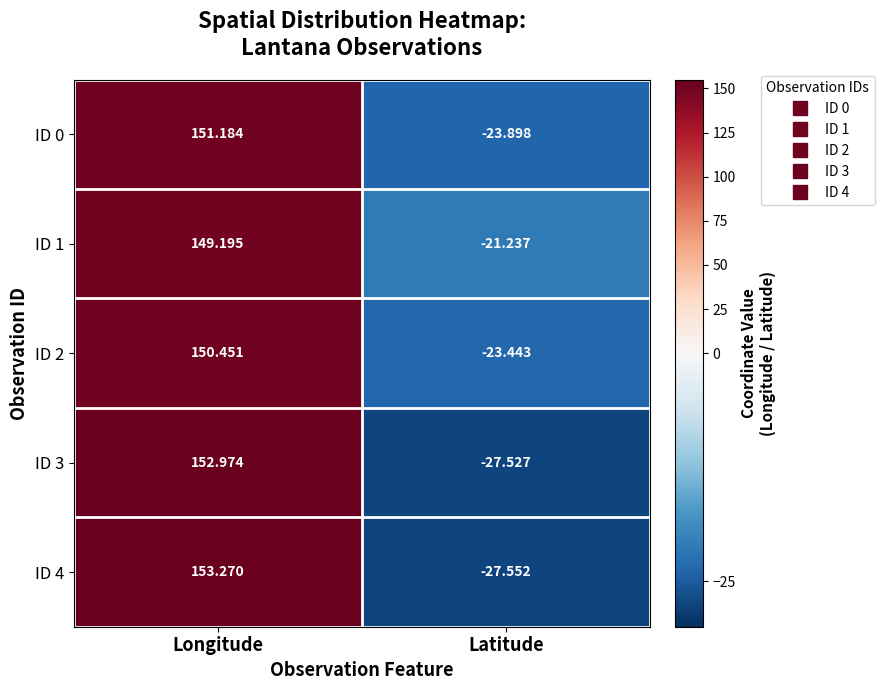

Rank the series at Longitude from highest to lowest value.

ID 4, ID 3, ID 0, ID 2, ID 1